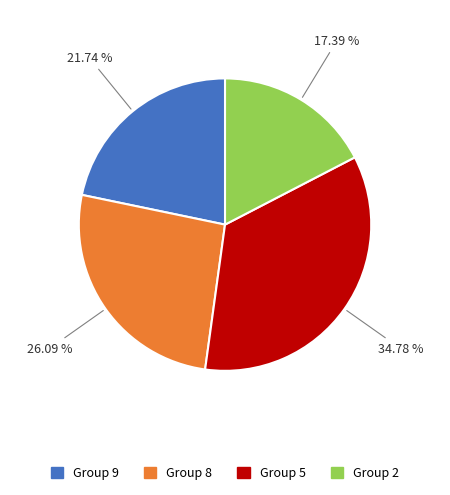

Does any single category account for the majority?

No